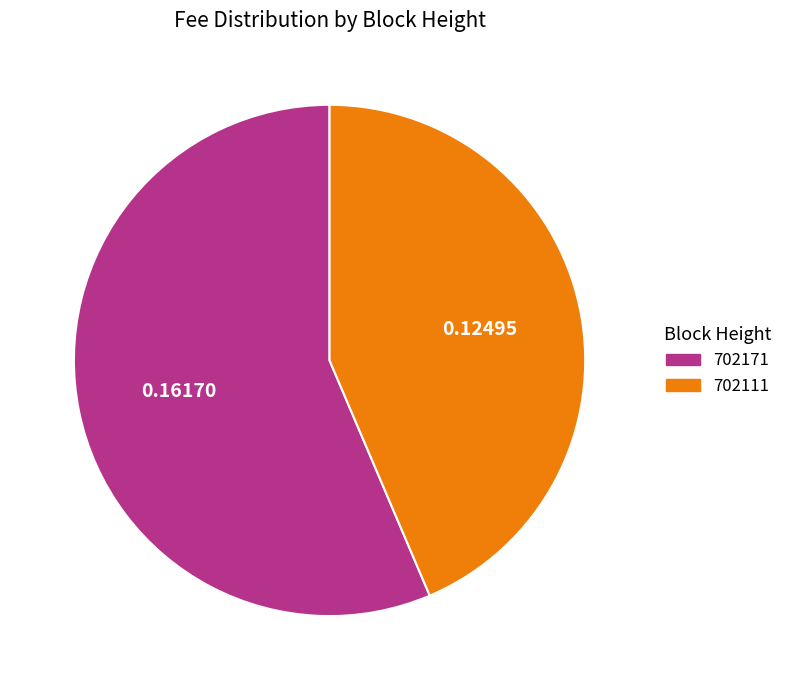

Rank the categories by value from highest to lowest.

702171, 702111